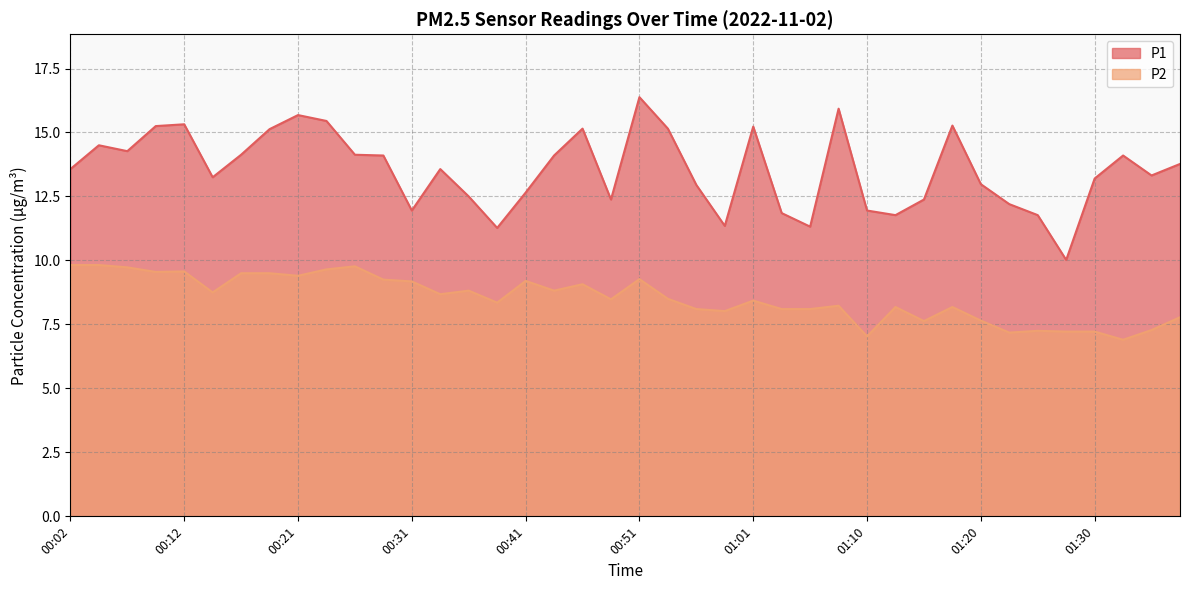

True or false: P1 has a value of 11.9 at 01:10.

True